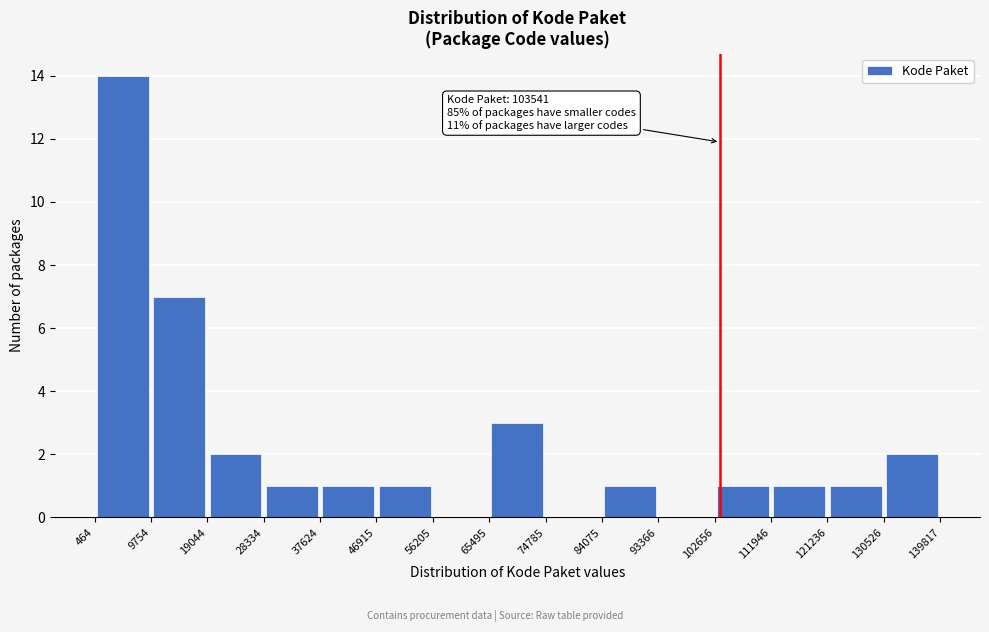

Over which range of the x-axis is the bar tallest?

464 to 9754